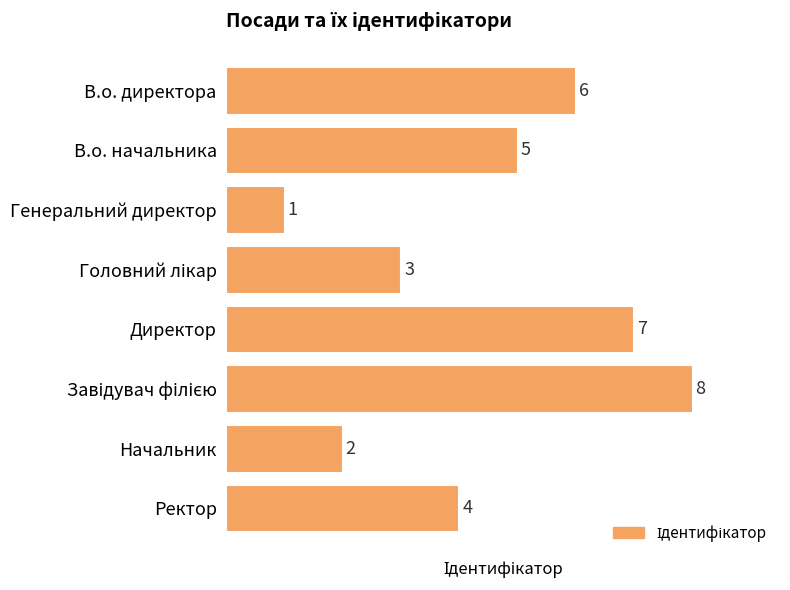

How many values are between 3 and 7?

5